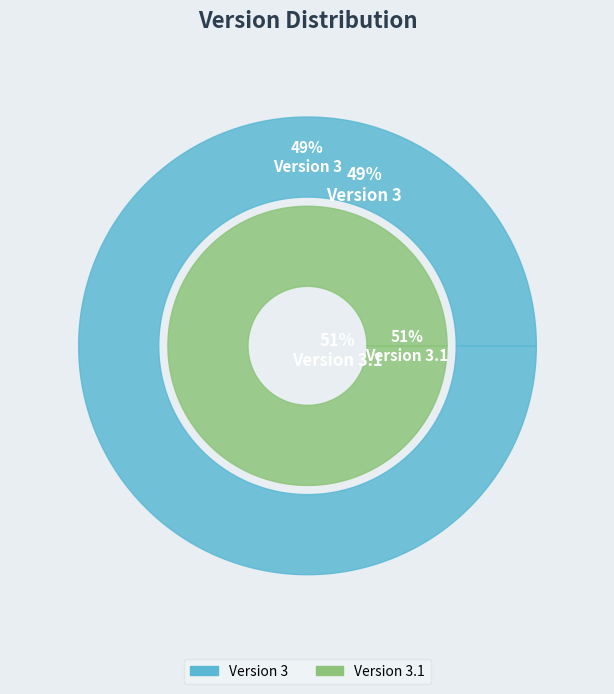

To the nearest percent, what portion does Version 3.1 represent?

51%